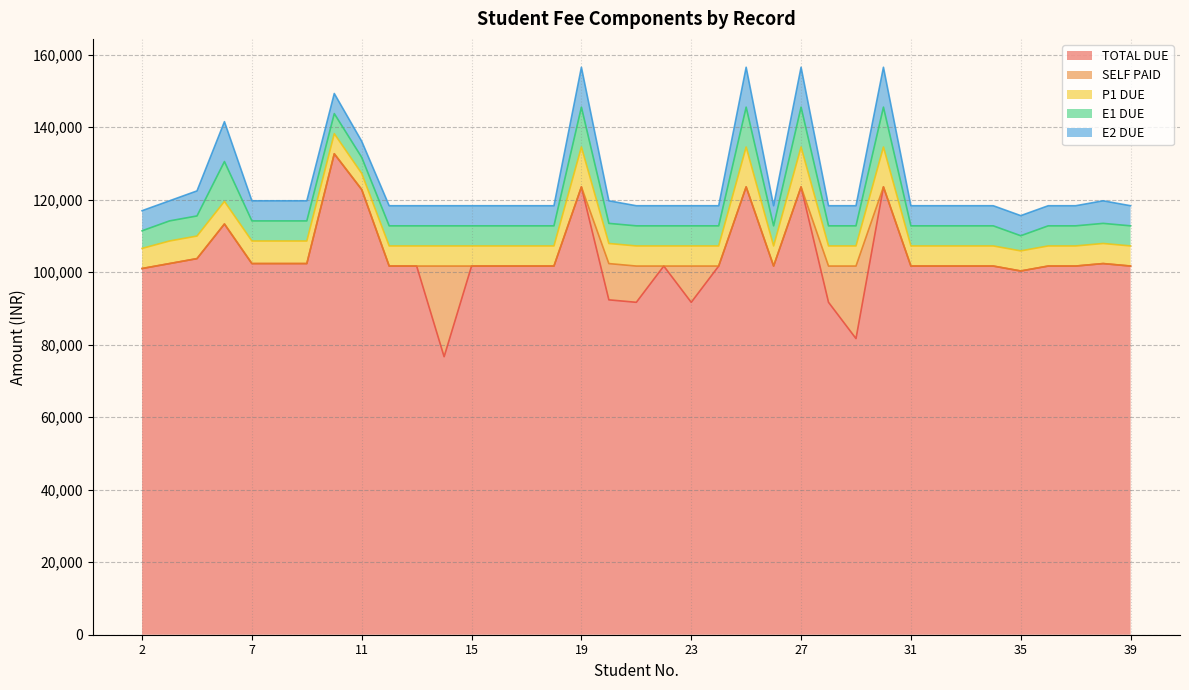

True or false: SELF PAID has more than 0 points higher than both neighbors.

True